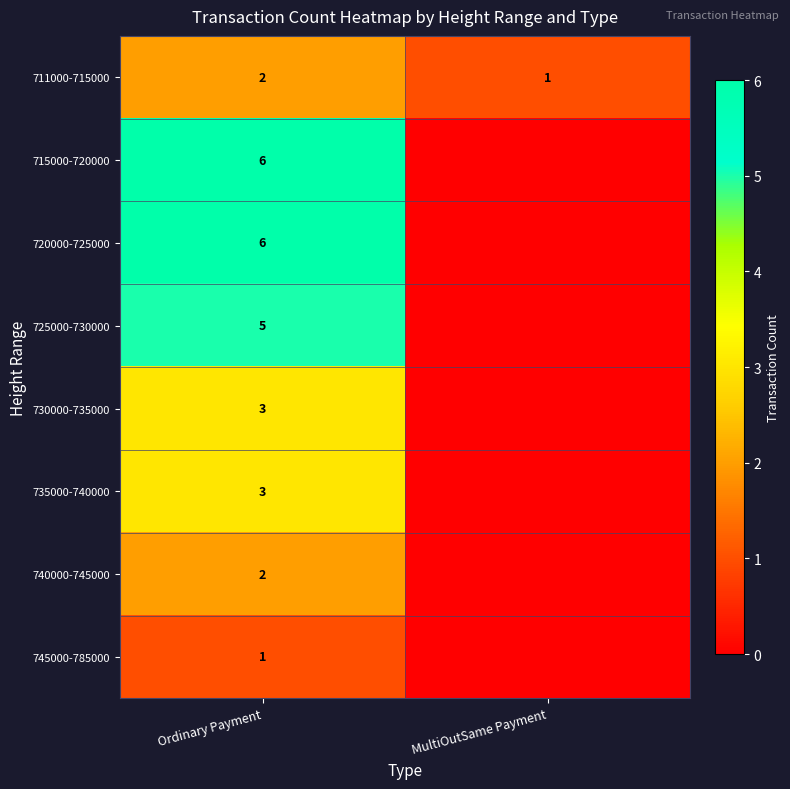

What is the total value across all series at Ordinary Payment?

28